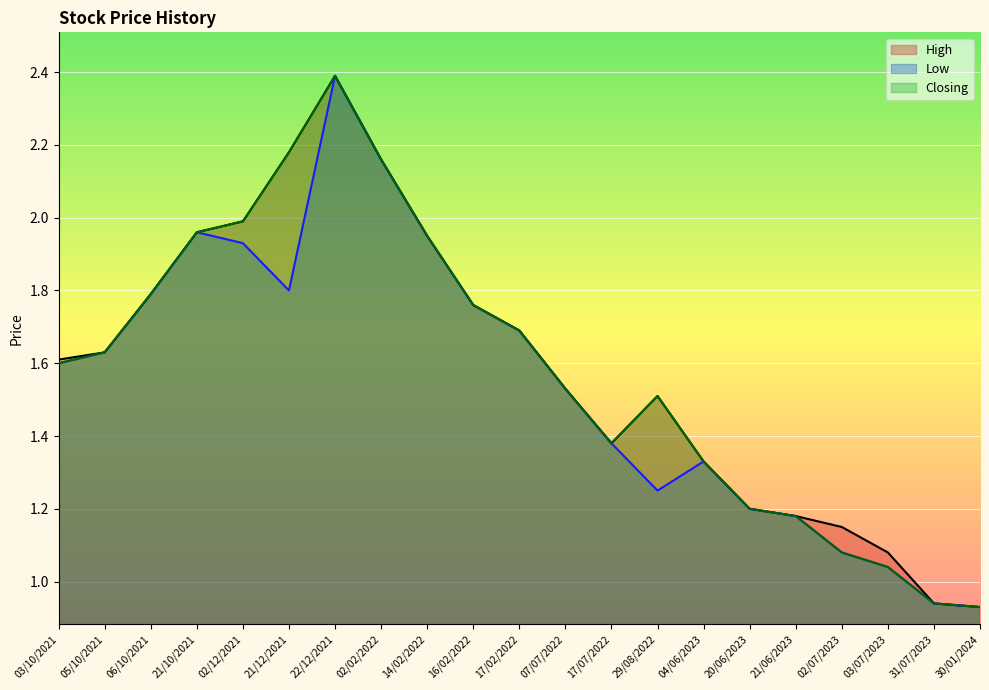

What is the average value of the Closing series?

1.6